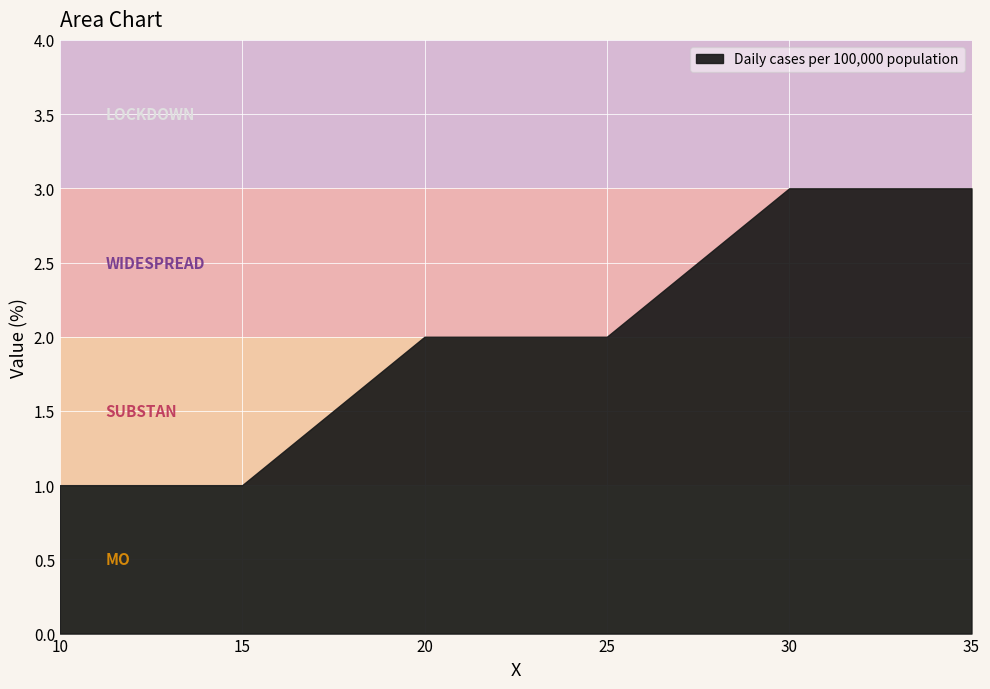

The value at 30 is 5. True or false?

False